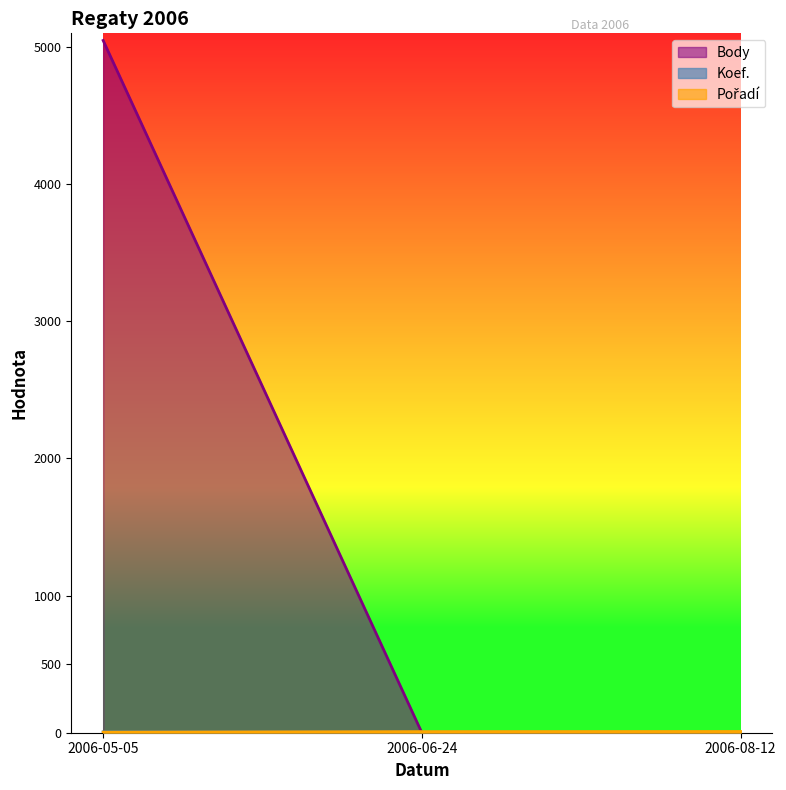

At how many categories does at least one series exceed 4950?

1